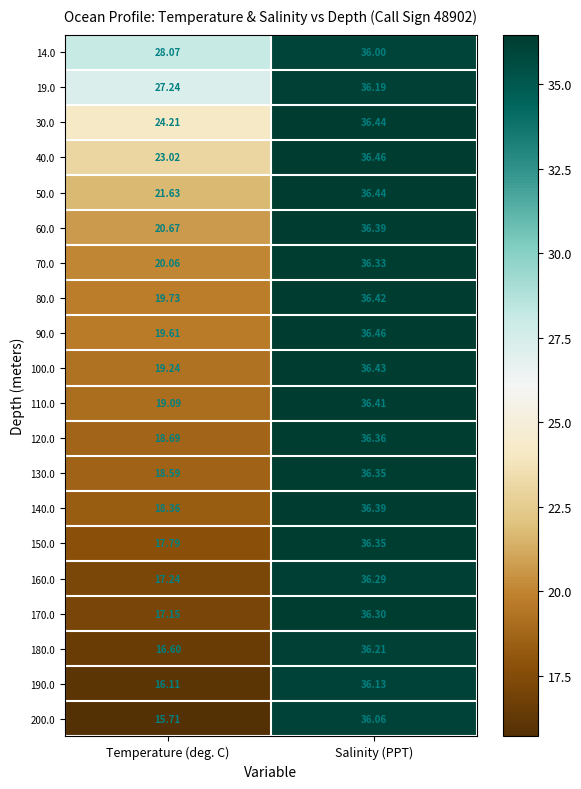

Which label corresponds to the smallest value in the chart?

Temperature (deg. C)